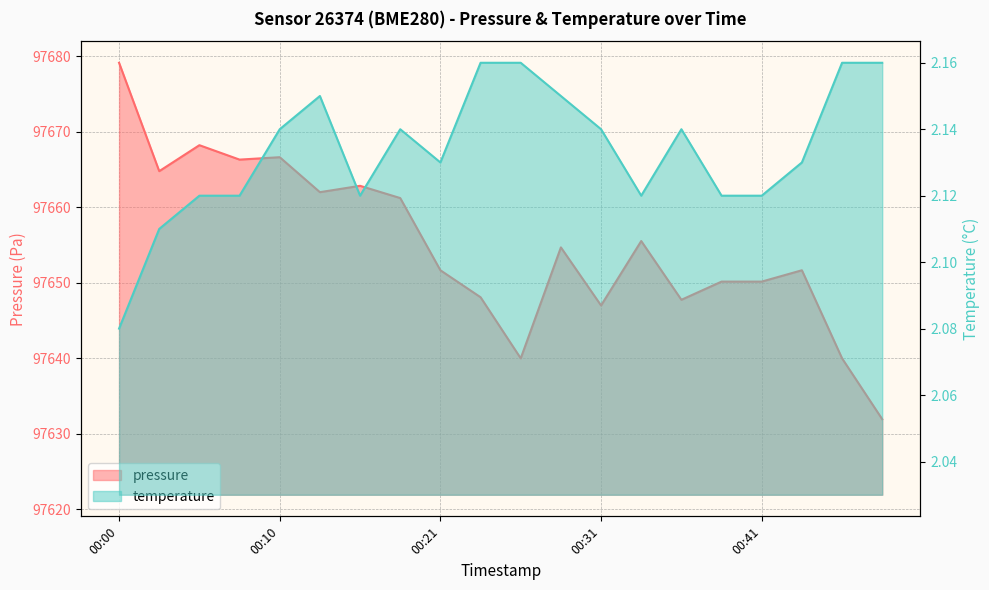

The value of pressure at 00:46 is 97640.0. True or false?

True